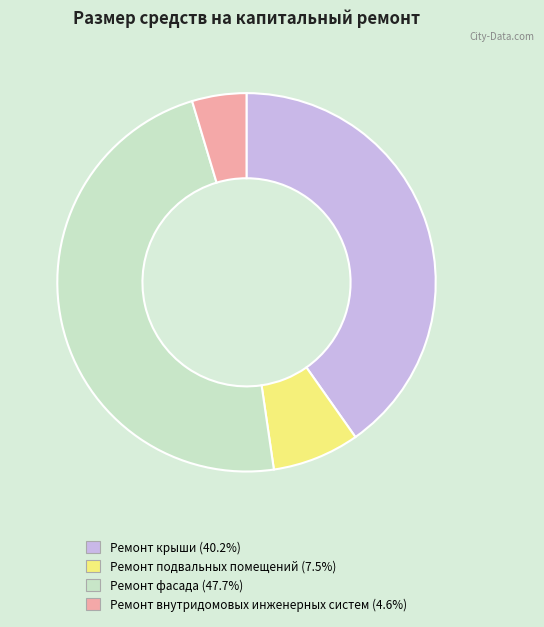

Which category has the biggest portion of the pie?

Ремонт фасада